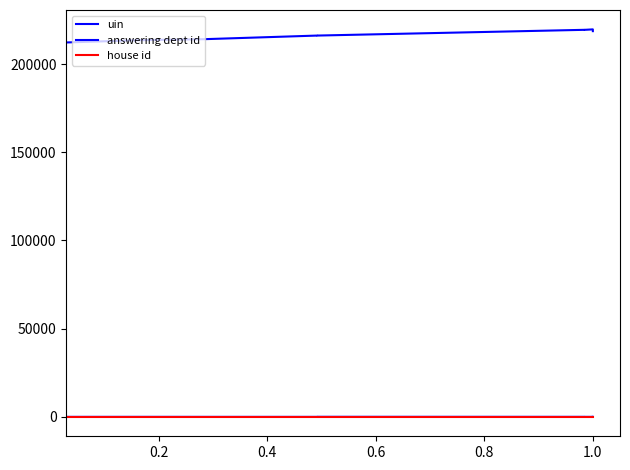

The house id series shows 2 at 1.2. True or false?

False